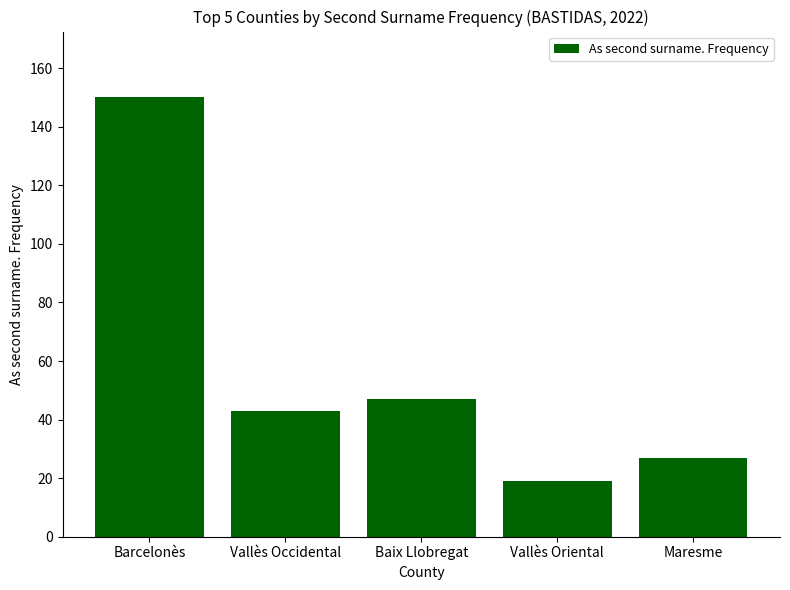

What is the greatest value displayed?

150